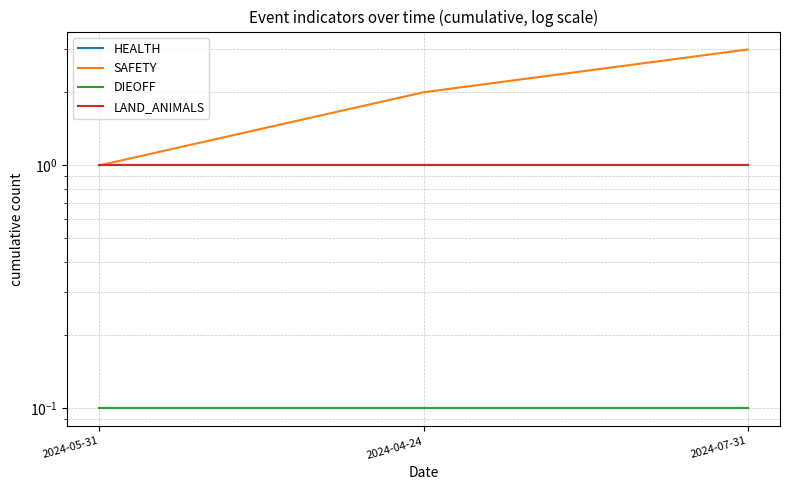

Reading left to right, extract all data points from this chart.

HEALTH: 2024-05-31=1.0	2024-04-24=1.0	2024-07-31=1.0
SAFETY: 2024-05-31=1.0	2024-04-24=2.0	2024-07-31=3.0
DIEOFF: 2024-05-31=0.1	2024-04-24=0.1	2024-07-31=0.1
LAND_ANIMALS: 2024-05-31=1.0	2024-04-24=1.0	2024-07-31=1.0